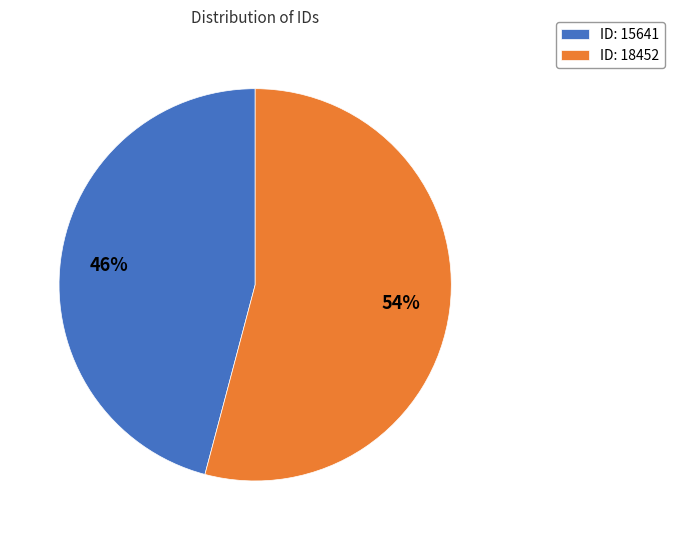

Is it true that ID: 15641 is 53% of the pie?

False